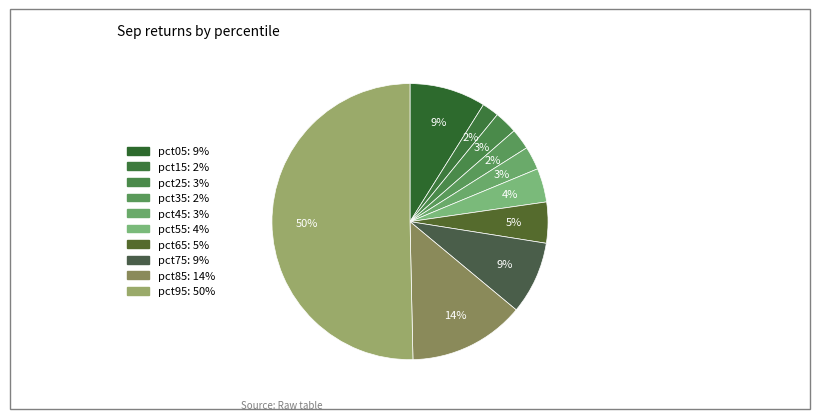

To the nearest percent, what is the difference between the largest and smallest slice percentages?

48%